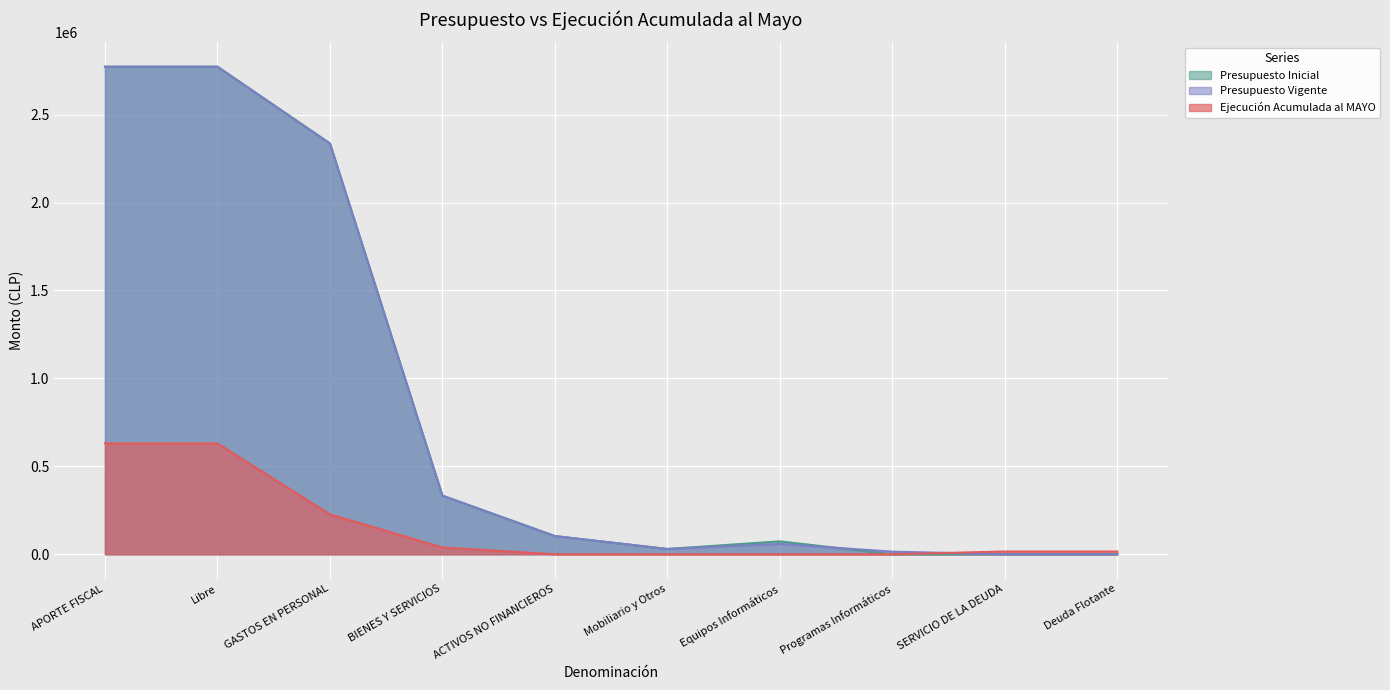

Which category has the highest value in the Ejecución Acumulada al MAYO series?

APORTE FISCAL